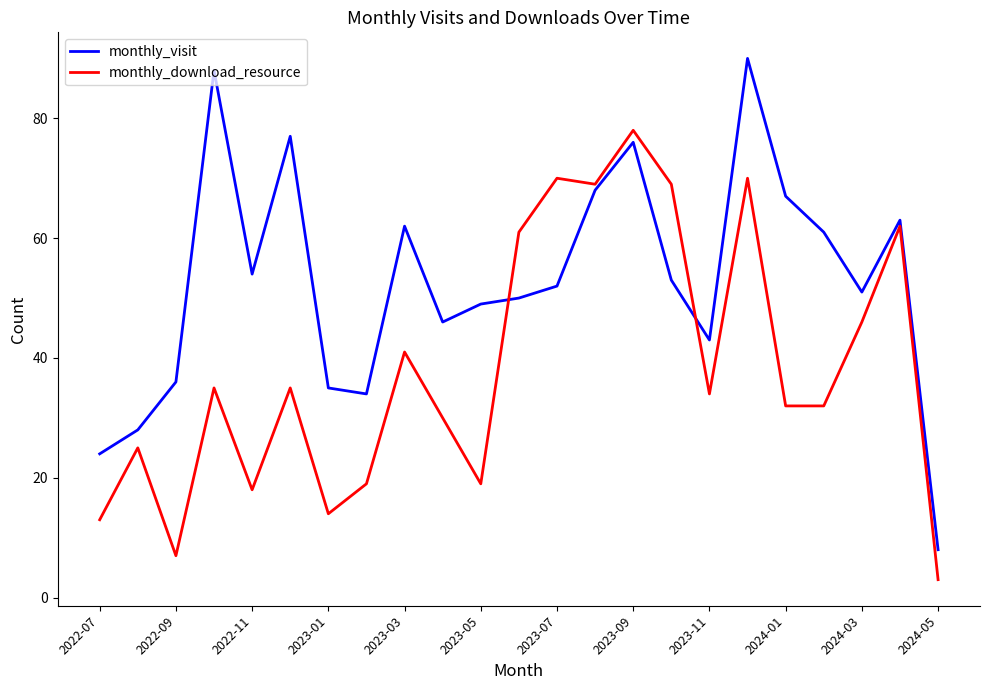

What is the lowest value of the monthly_visit series?

8